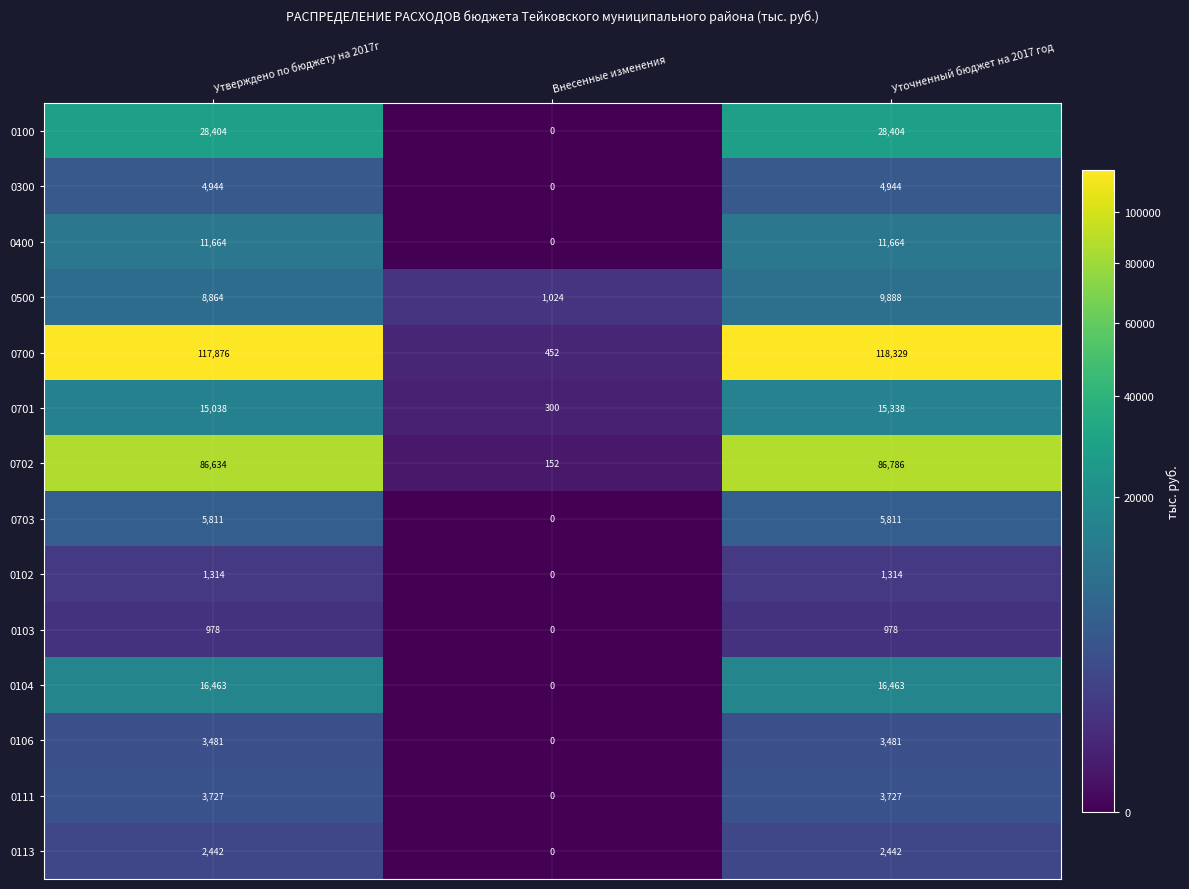

What is the difference between the 0700 values at Уточненный бюджет на 2017 год and Внесенные изменения?

117877